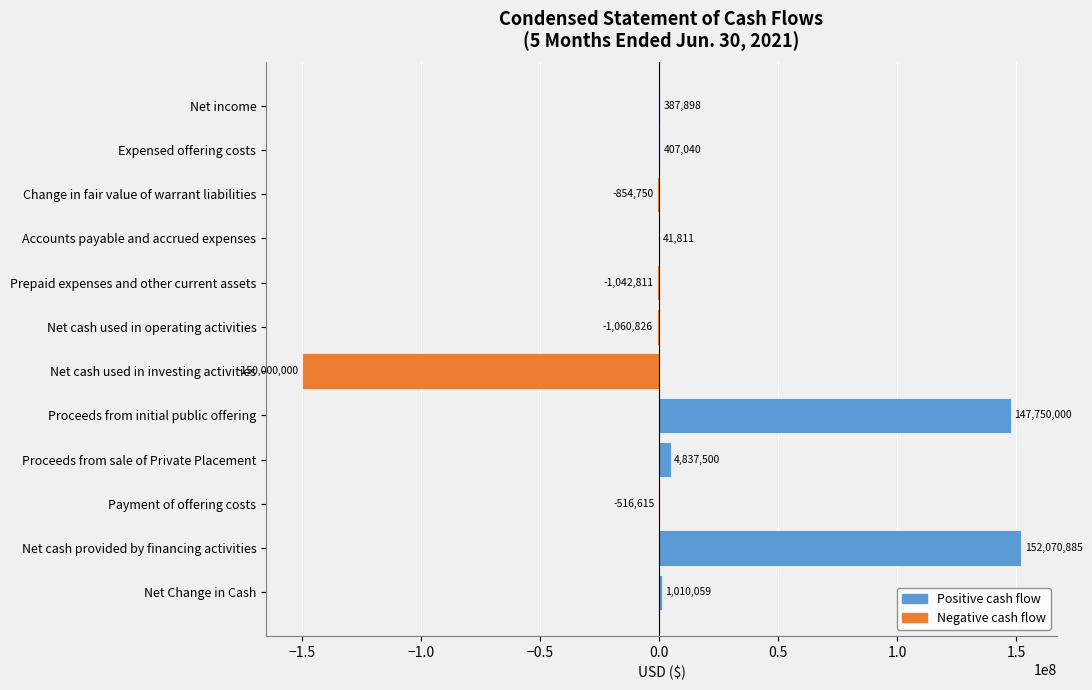

Reading top to bottom, what are all the values shown in this chart?

Net income=387898	Expensed offering costs=407040	Change in fair value of warrant liabilities=-854750	Accounts payable and accrued expenses=41811	Prepaid expenses and other current assets=-1042811	Net cash used in operating activities=-1060826	Net cash used in investing activities=-150000000	Proceeds from initial public offering=147750000	Proceeds from sale of Private Placement=4837500	Payment of offering costs=-516615	Net cash provided by financing activities=152070885	Net Change in Cash=1010059